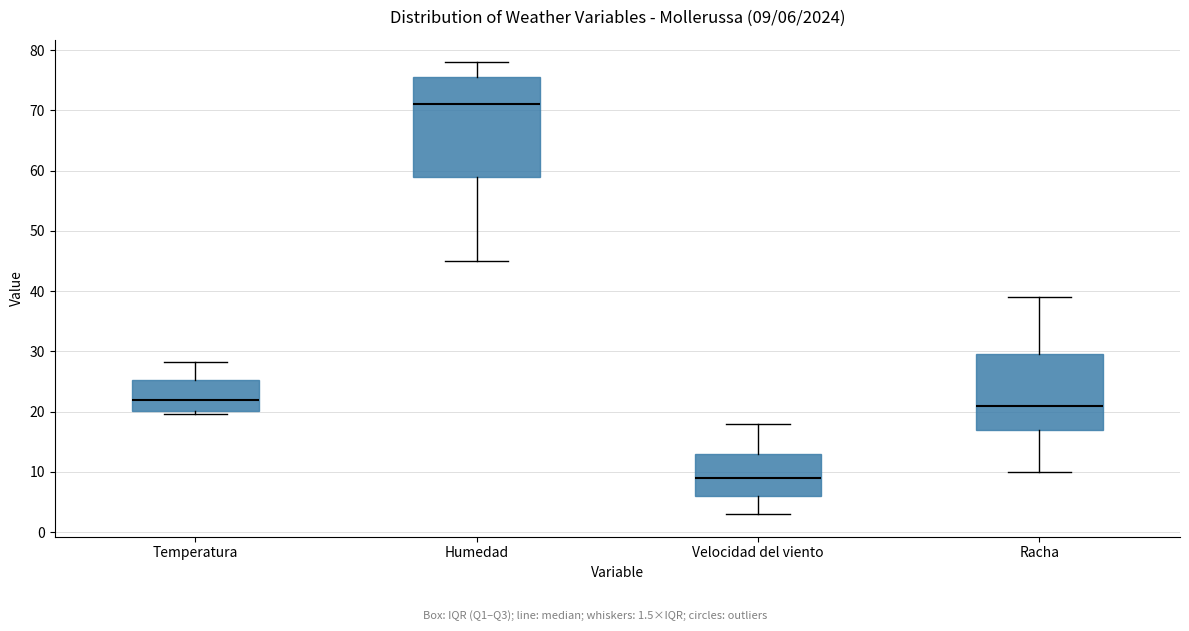

Which box has the highest median line?

Humedad